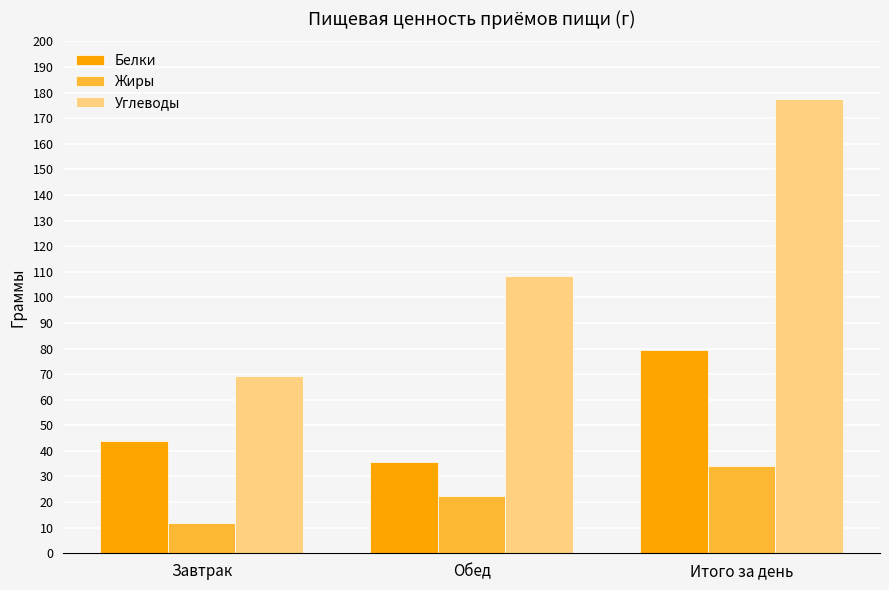

What is the label of the 3rd bar from the right?

Завтрак